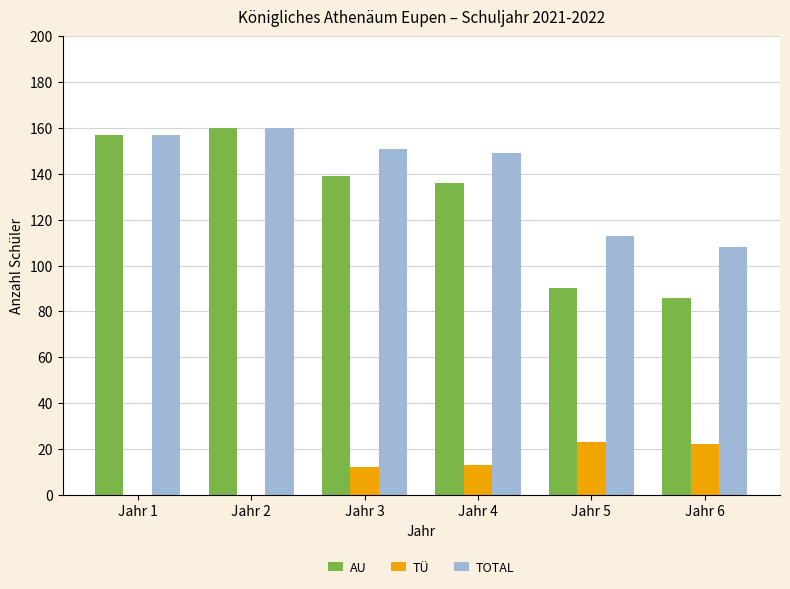

Are the bars grouped side by side (vs. stacked)?

Yes